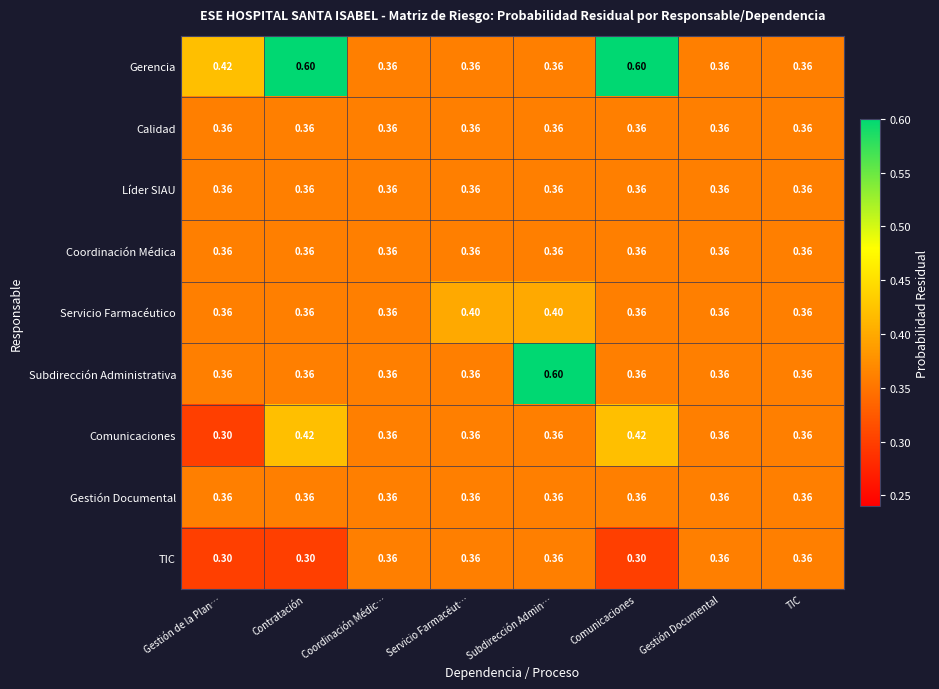

At which category is the sum across all series the highest?

Subdirección Admin…